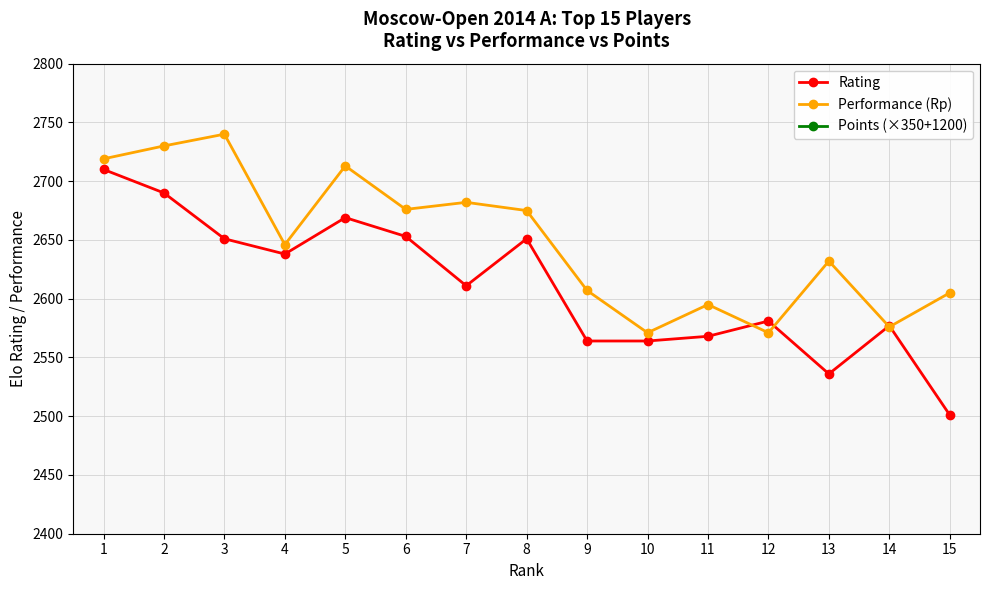

Rank the categories by Rating value from highest to lowest.

1, 2, 5, 6, 3, 8, 4, 7, 12, 14, 11, 9, 10, 13, 15